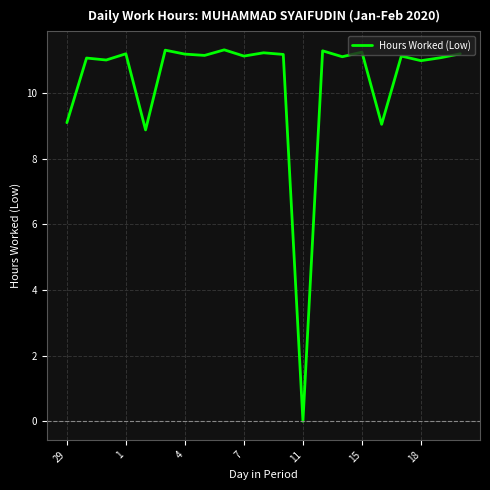

What is the maximum value shown in the chart?

11.3